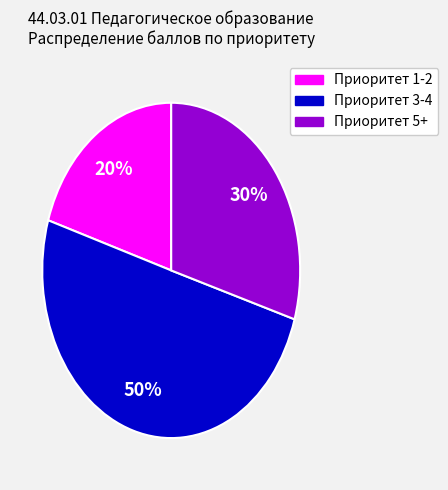

To the nearest percent, what is the difference between the largest and smallest slice percentages?

30%